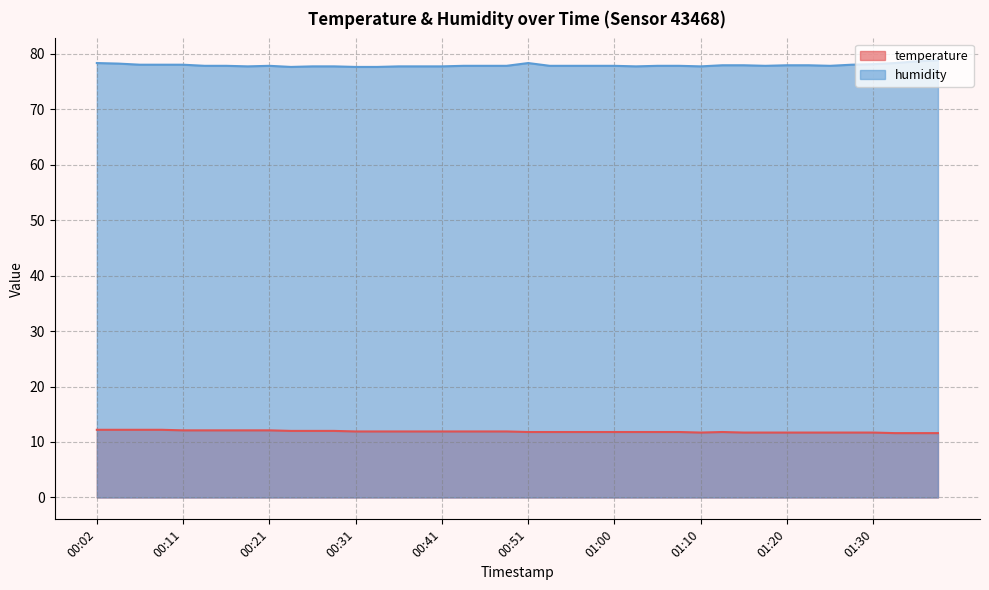

The value of humidity at 00:55 is 77.8. True or false?

True